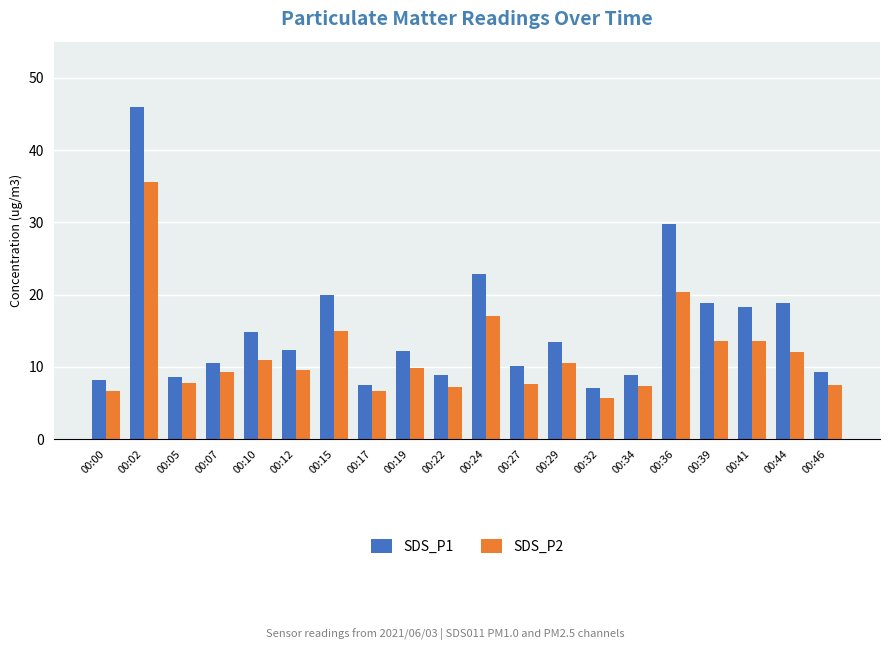

What is the difference between the highest and lowest values at 00:15?

4.9